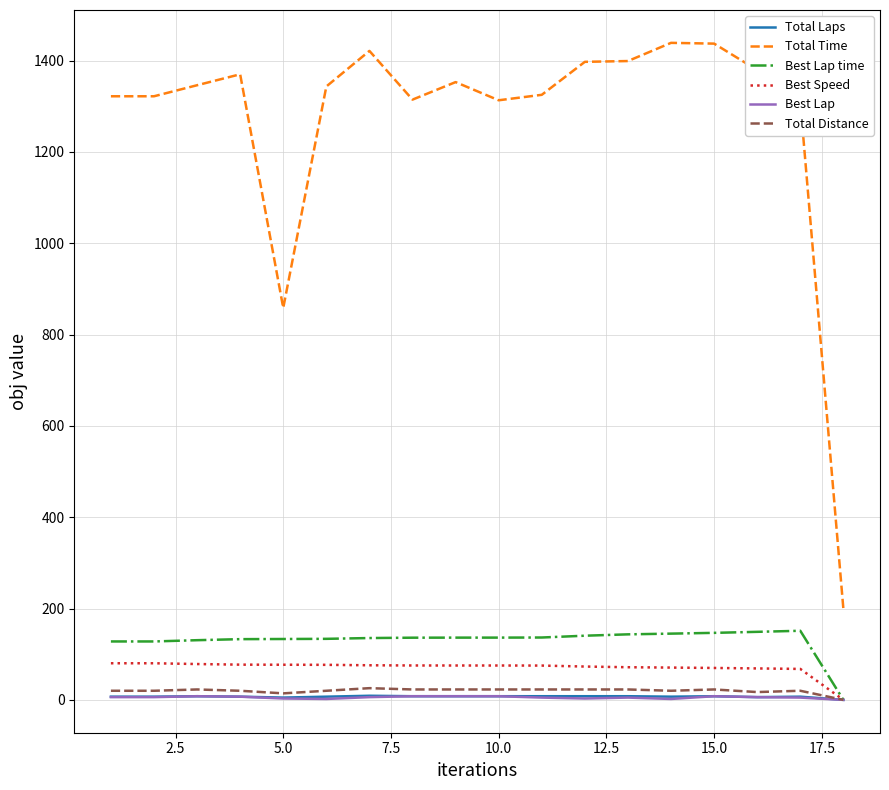

What is the greatest value displayed?

1439.0